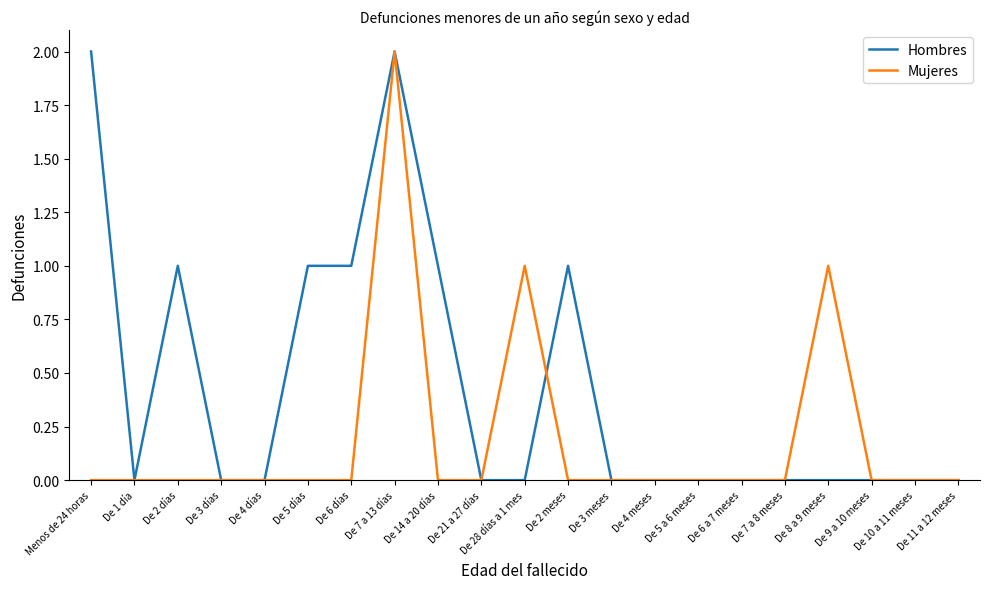

What position from the left is De 21 a 27 días?

10